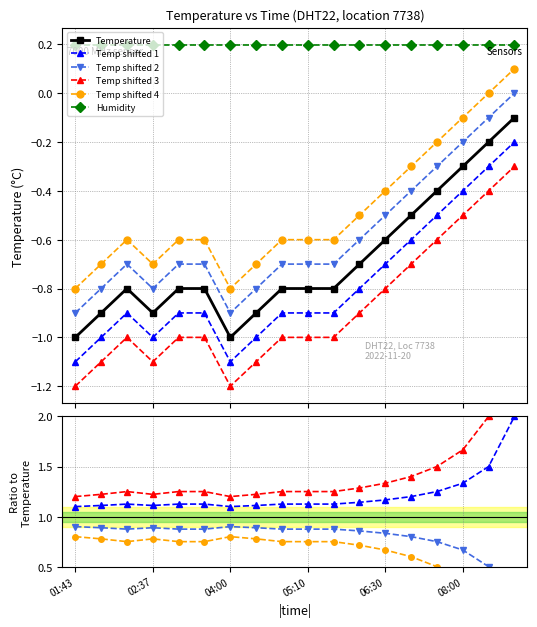

True or false: Temp shifted 2 and Temp shifted 4 intersect in this chart.

False